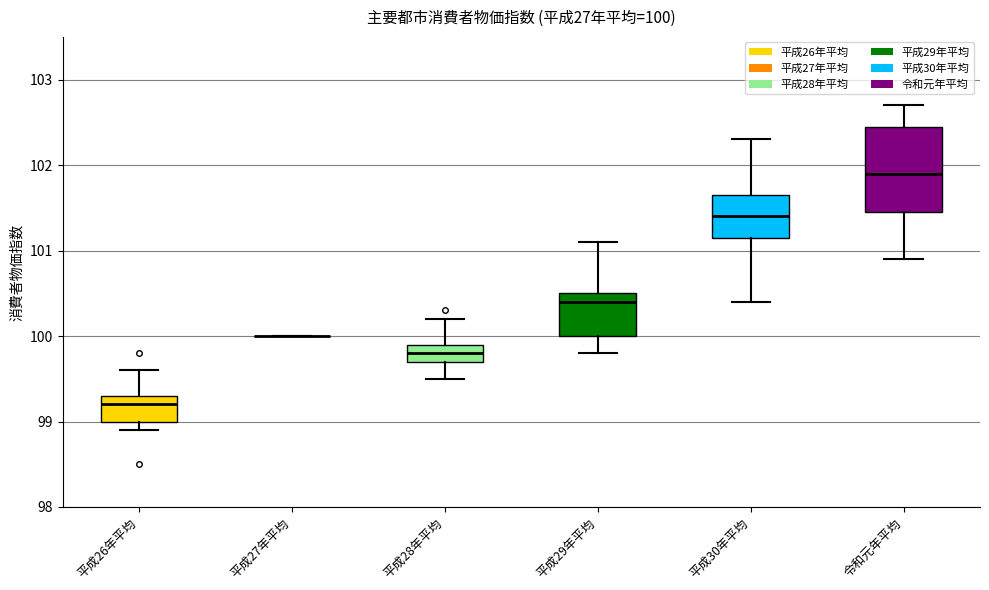

Comparing the boxes themselves (not the whiskers), which one is the tallest?

令和元年平均